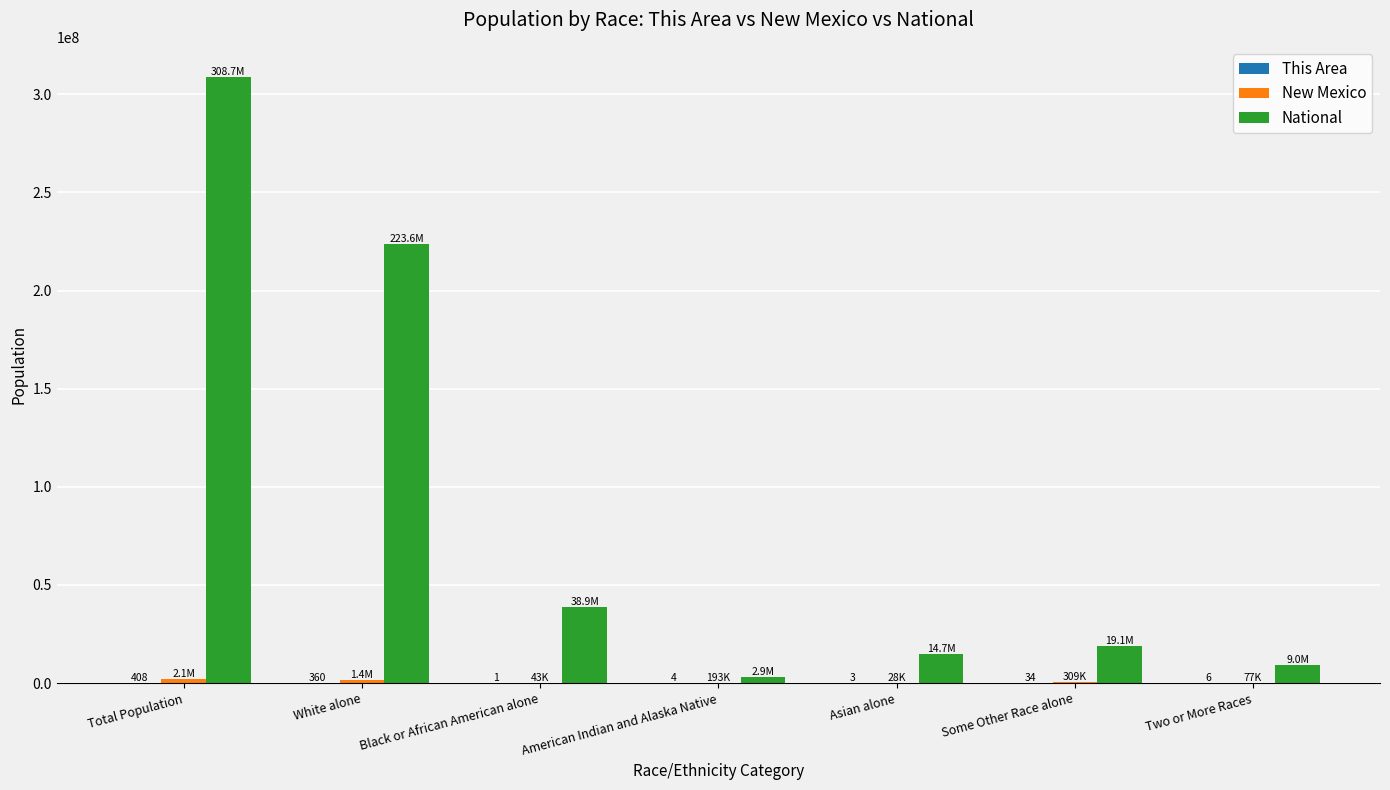

Is it true that National equals 38929319 at Black or African American alone?

True